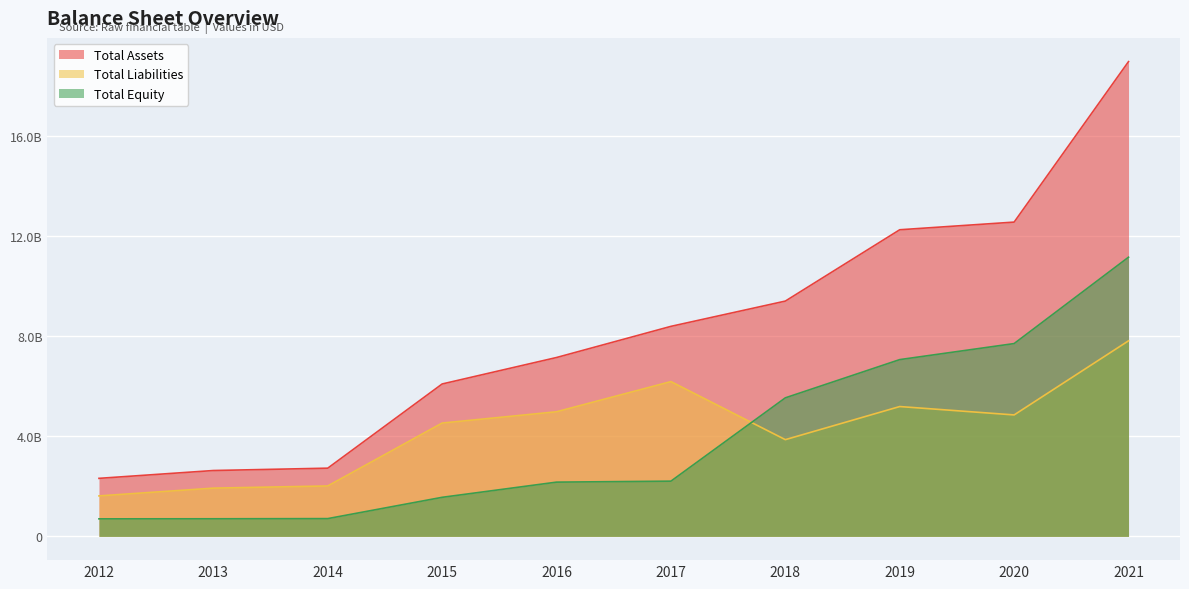

Read the Total Equity value at 2015, to the nearest 10.

1562000000